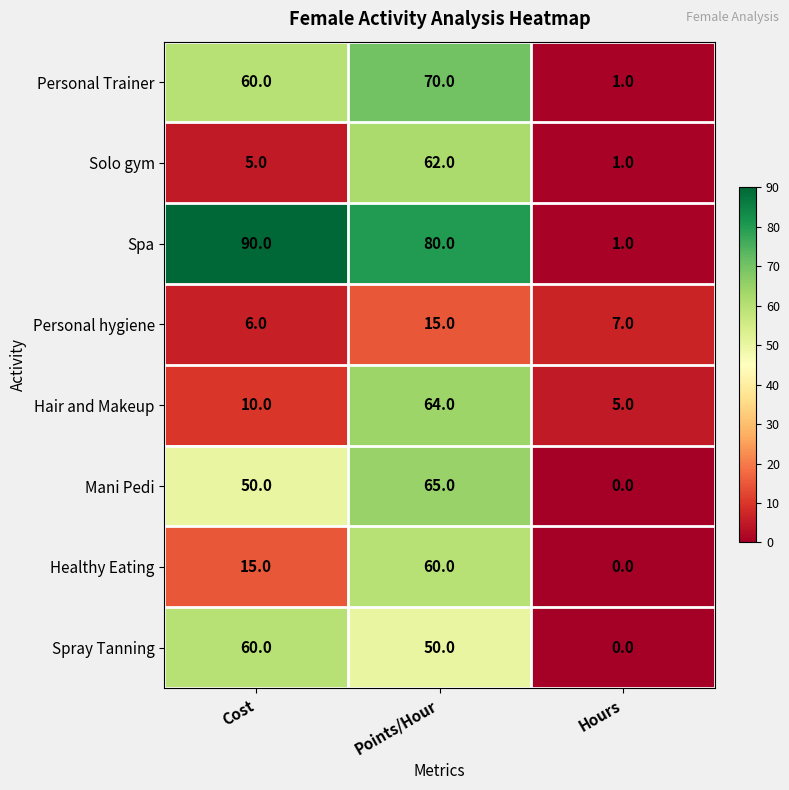

What is the difference between the Spray Tanning values at Cost and Points/Hour?

10